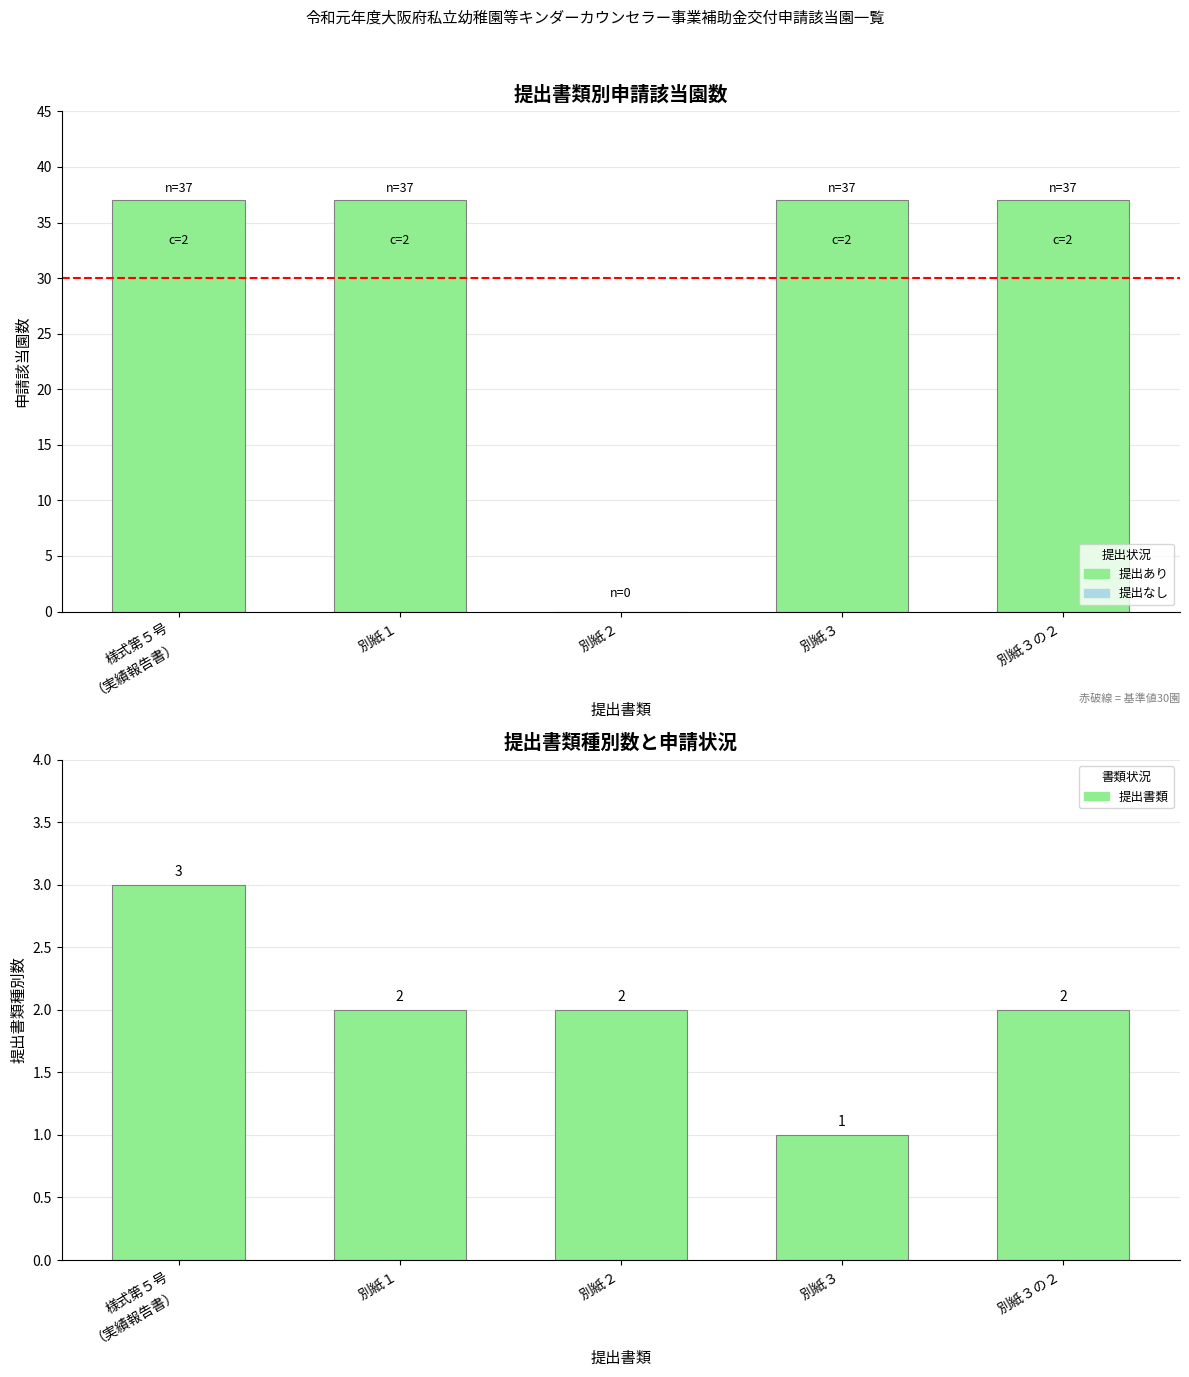

Does the chart contain stacked bars?

No